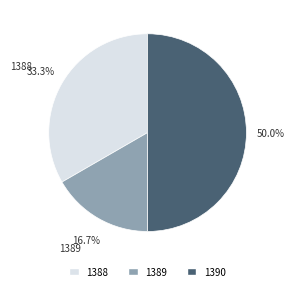

To the nearest percent, what portion does 1390 represent?

50%